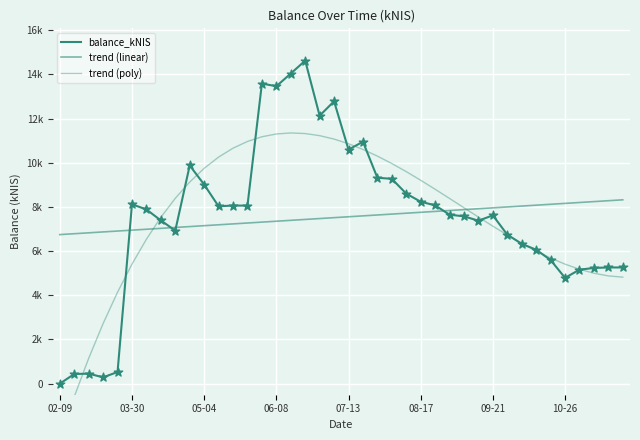

At how many categories does at least one series exceed 10321?

10